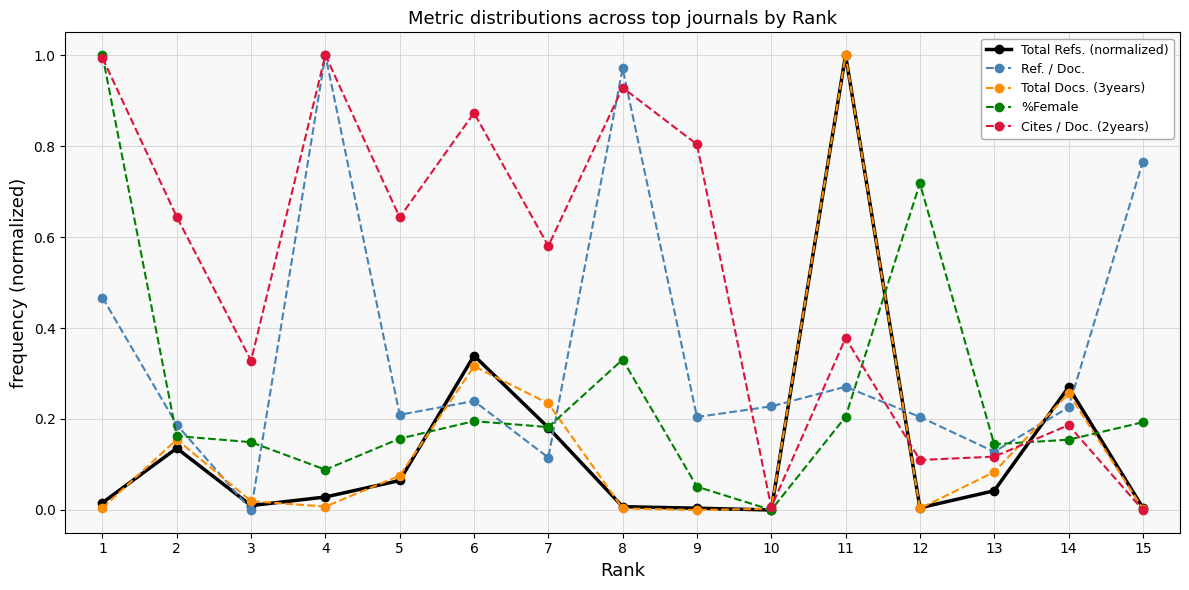

Is the value of %Female at 9 greater than the value of Total Refs. (normalized) at 2?

No